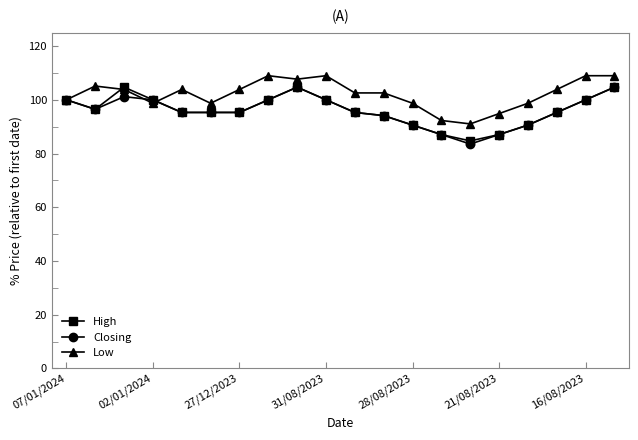

Which series has the largest total across all categories?

Low